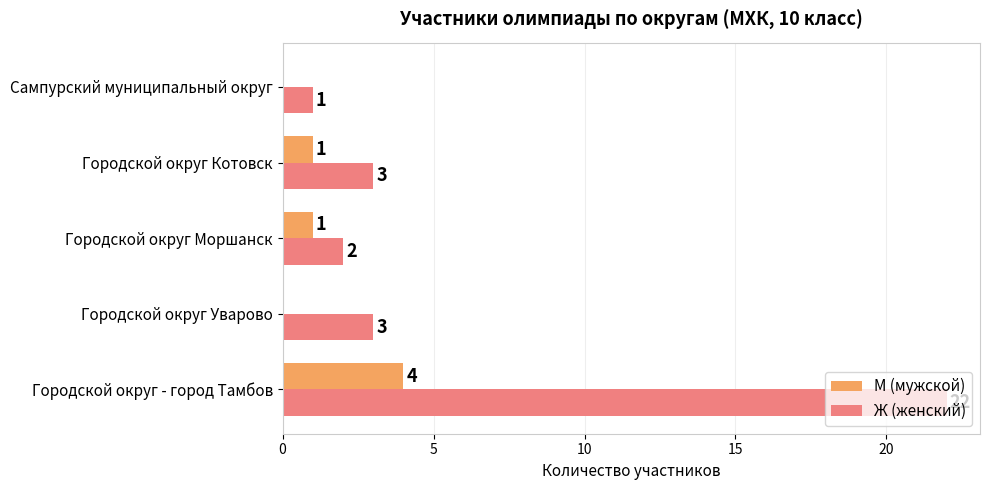

Which series has the largest total across all categories?

Ж (женский)